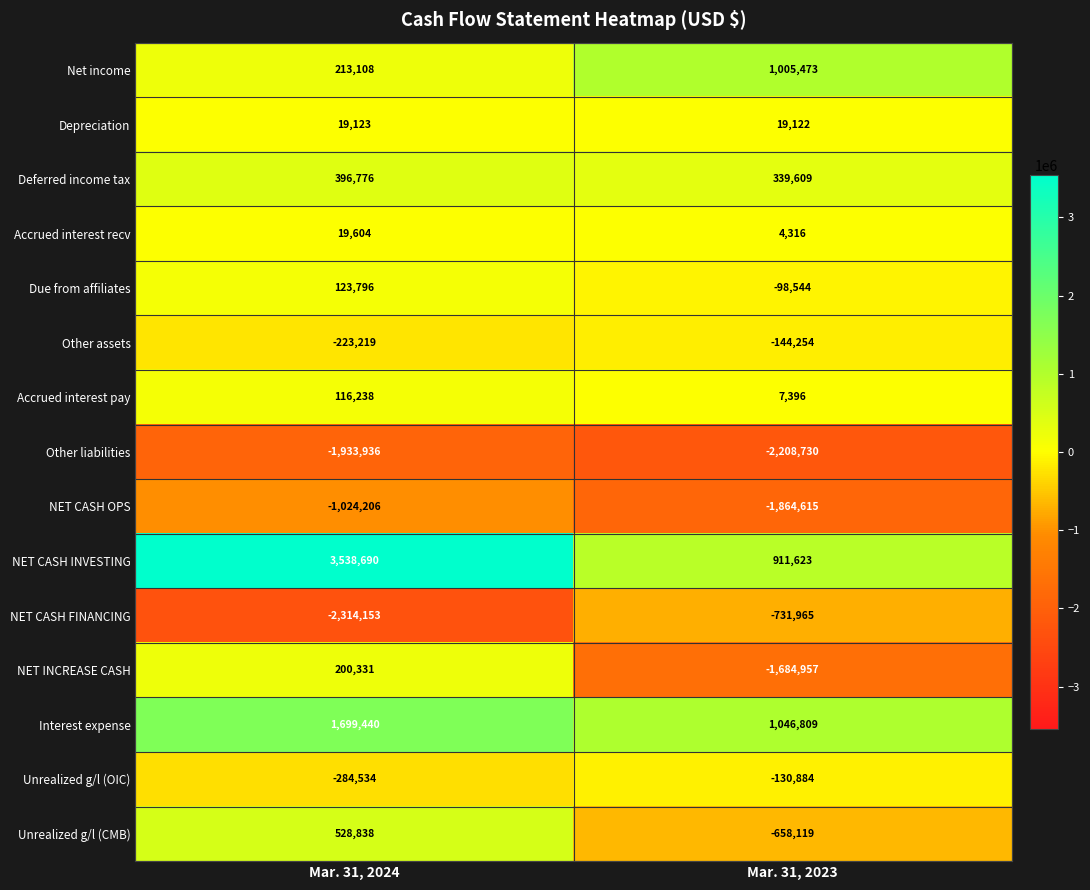

At which label is Net income closest to 609290?

Mar. 31, 2024